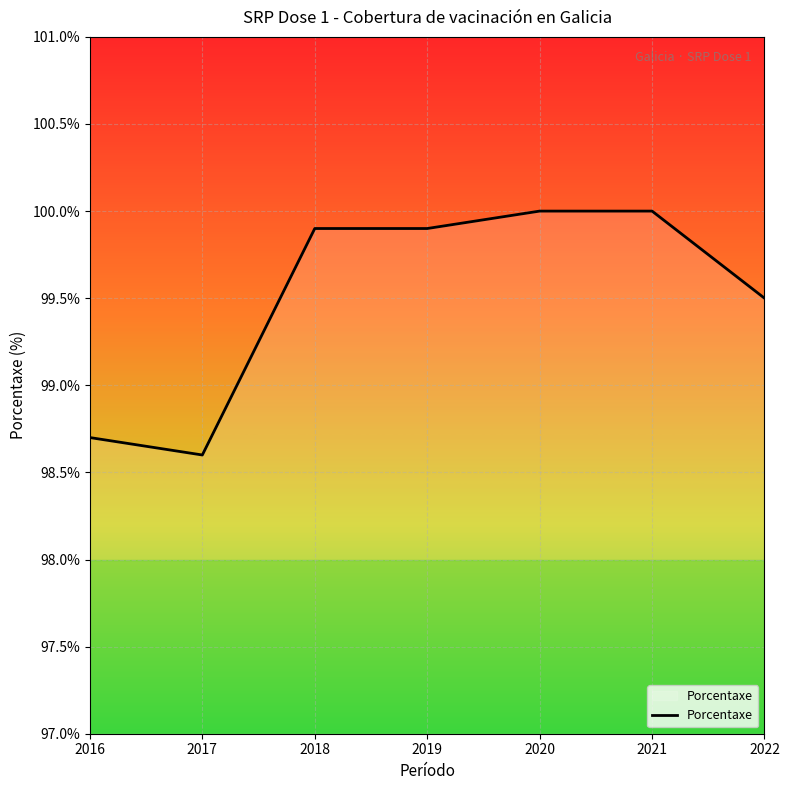

Between 2016 and 2018, which is larger?

2018